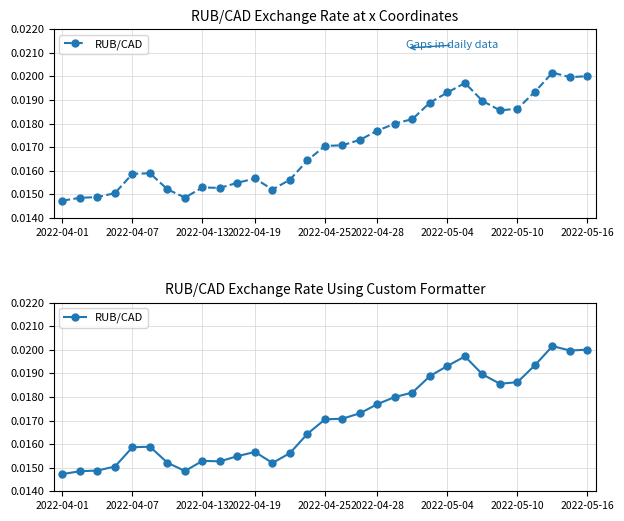

How many points are higher than both their immediate neighbors (excluding endpoints)?

5